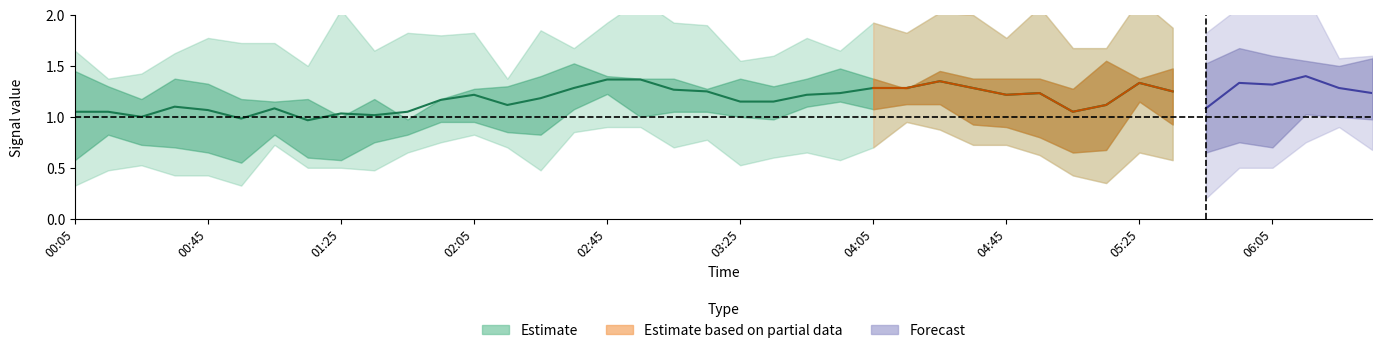

How many lines are shown in the chart?

6